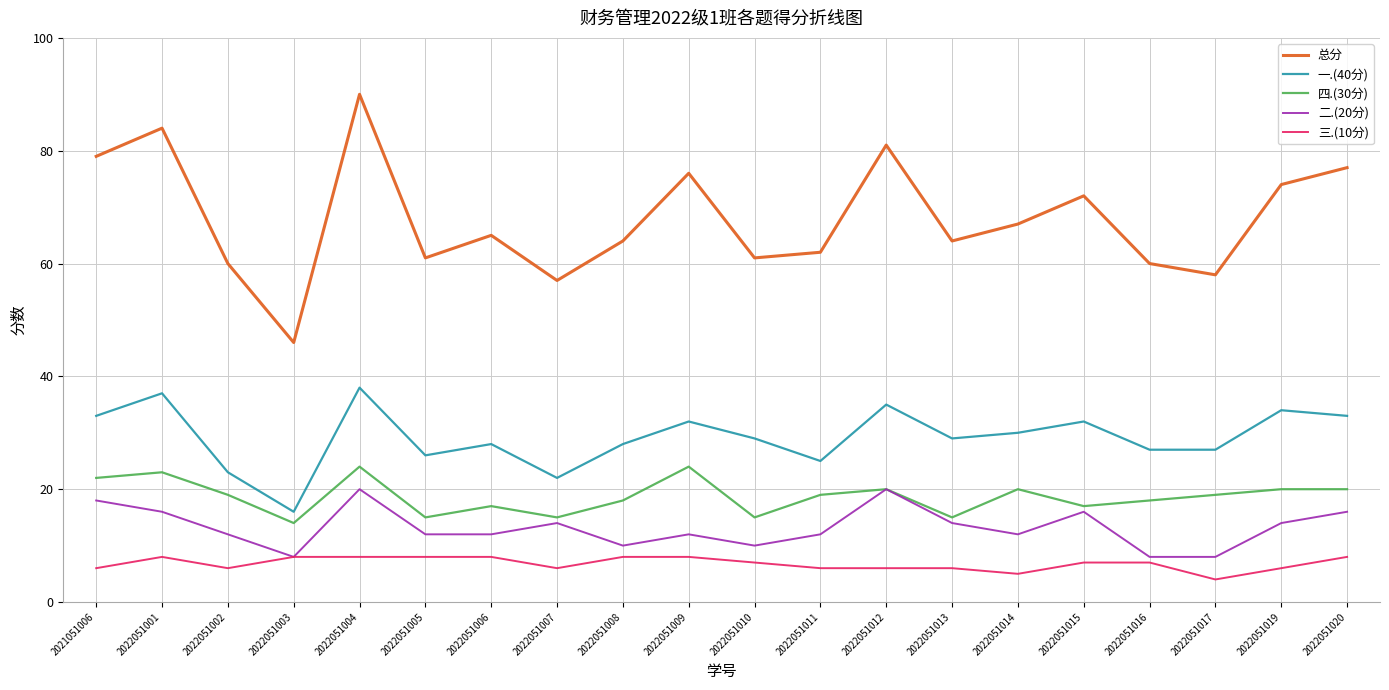

Is it true that 二.(20分) equals 7 at 2022051014?

False